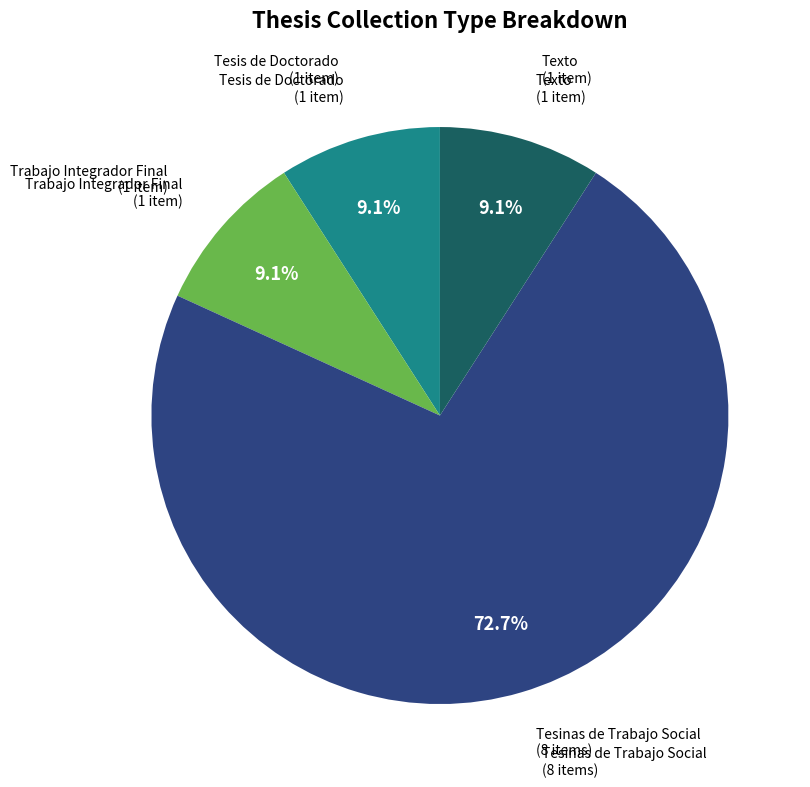

Is it true that Trabajo Integrador Final is 20% of the pie?

False